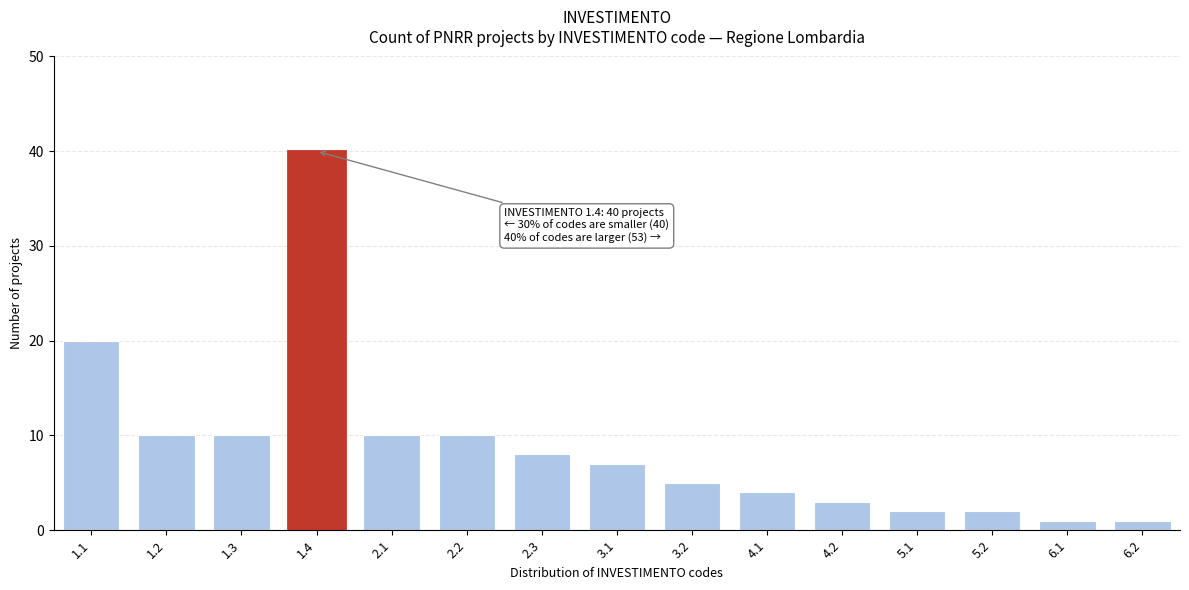

Reading left to right, list all the values displayed in this chart.

1.1=20	1.2=10	1.3=10	1.4=40	2.1=10	2.2=10	2.3=8	3.1=7	3.2=5	4.1=4	4.2=3	5.1=2	5.2=2	6.1=1	6.2=1